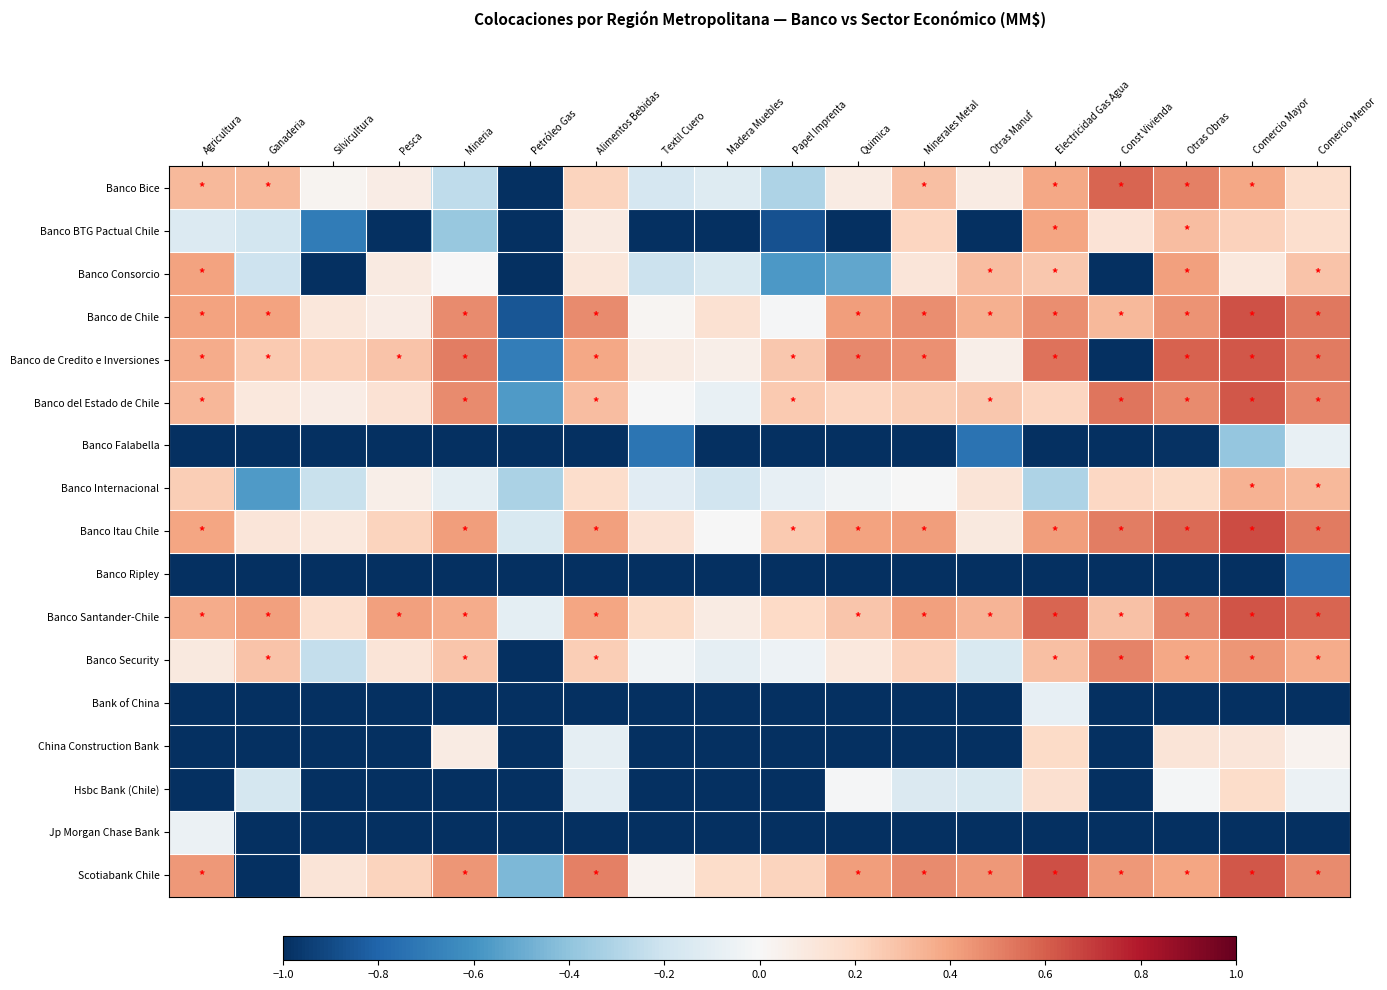

Between Agricultura and Electricidad Gas Agua, which is larger?

Electricidad Gas Agua